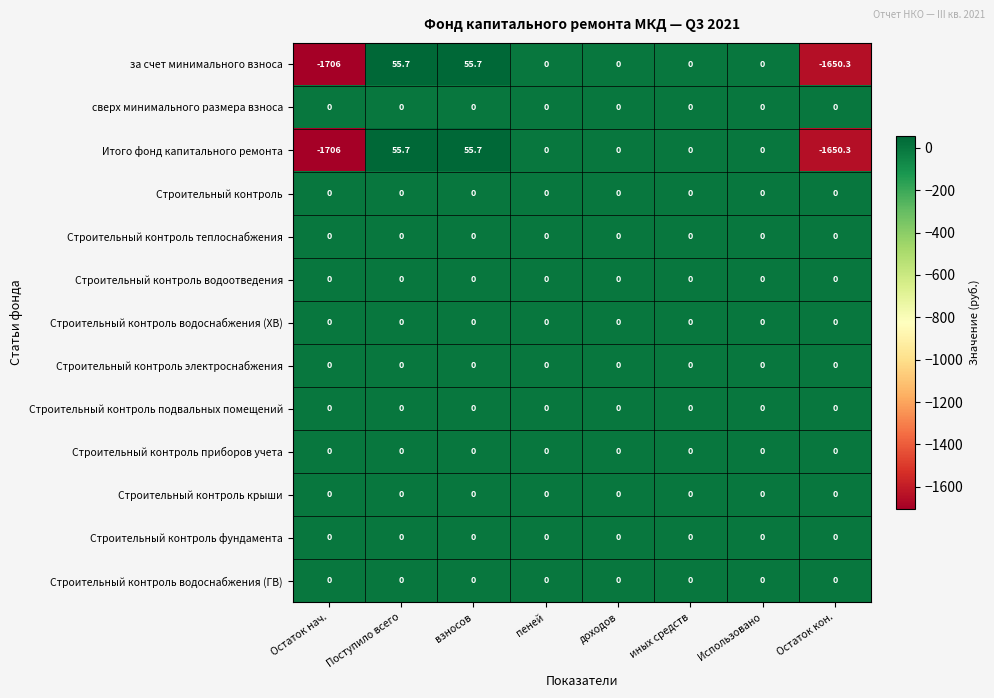

What is the greatest value displayed?

55.7